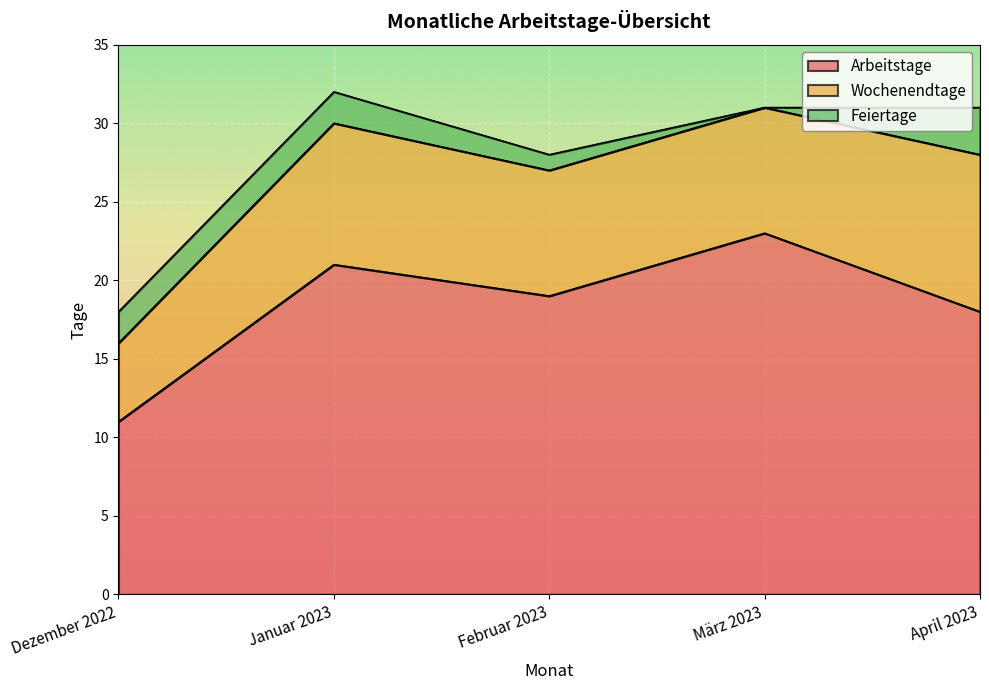

True or false: Arbeitstage has more than 1 interior local peaks.

True